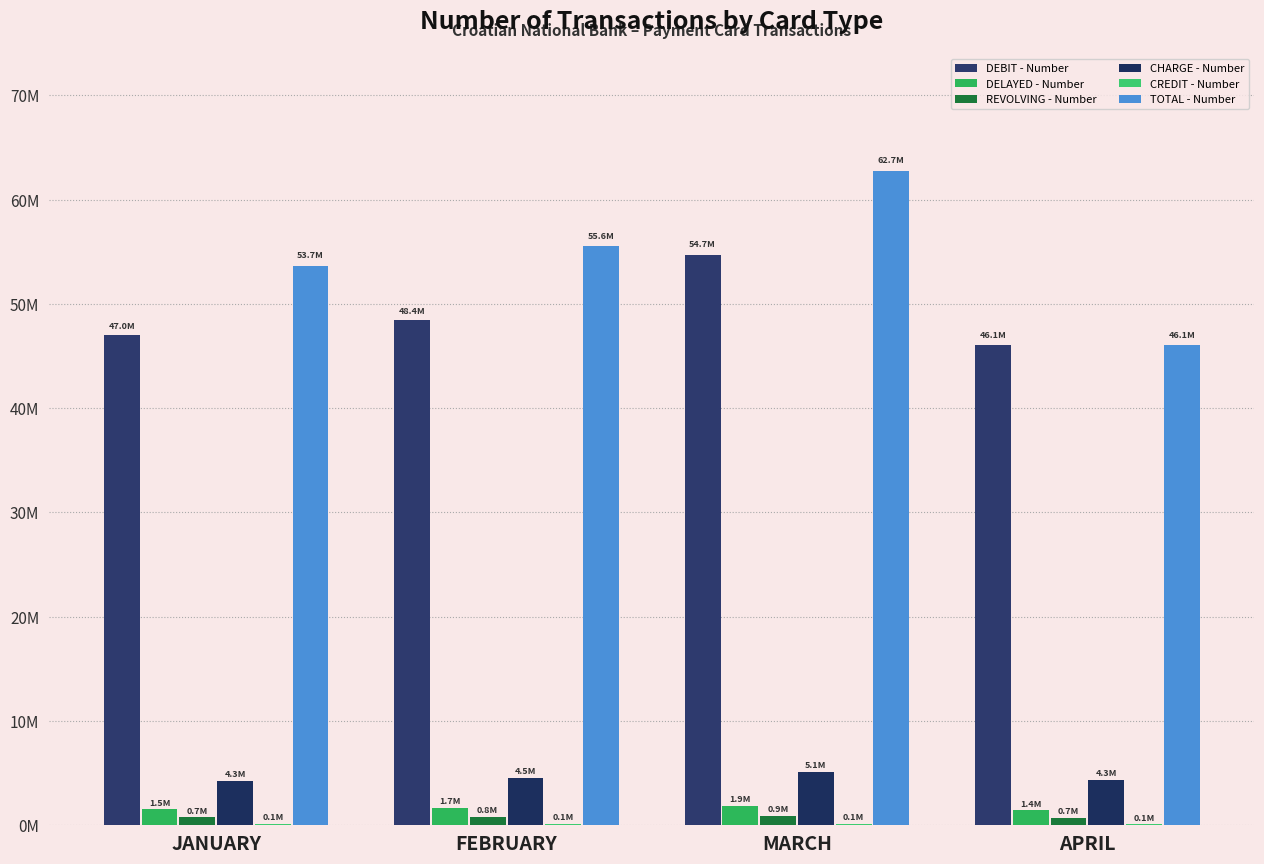

Is it true that DEBIT - Number equals 46092578 at APRIL?

True